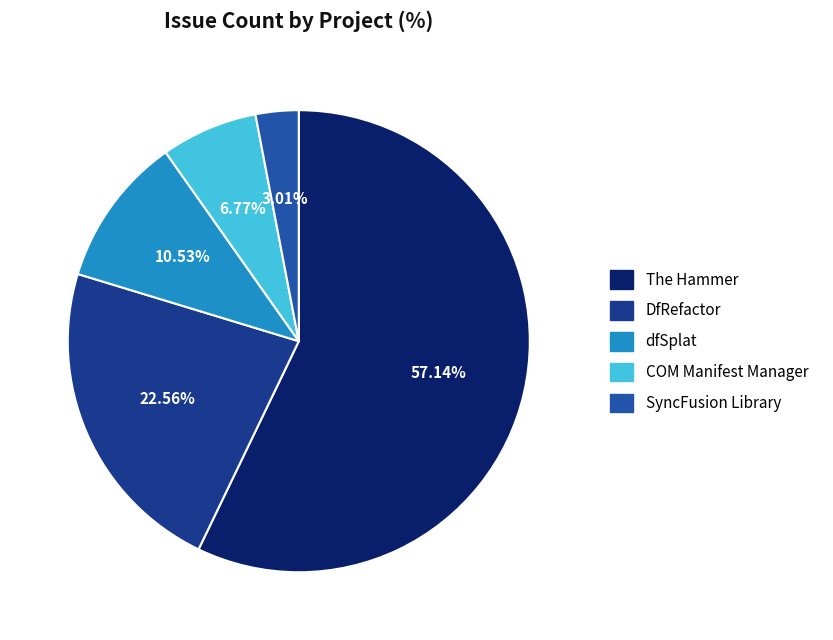

How many slices are in this pie chart?

5